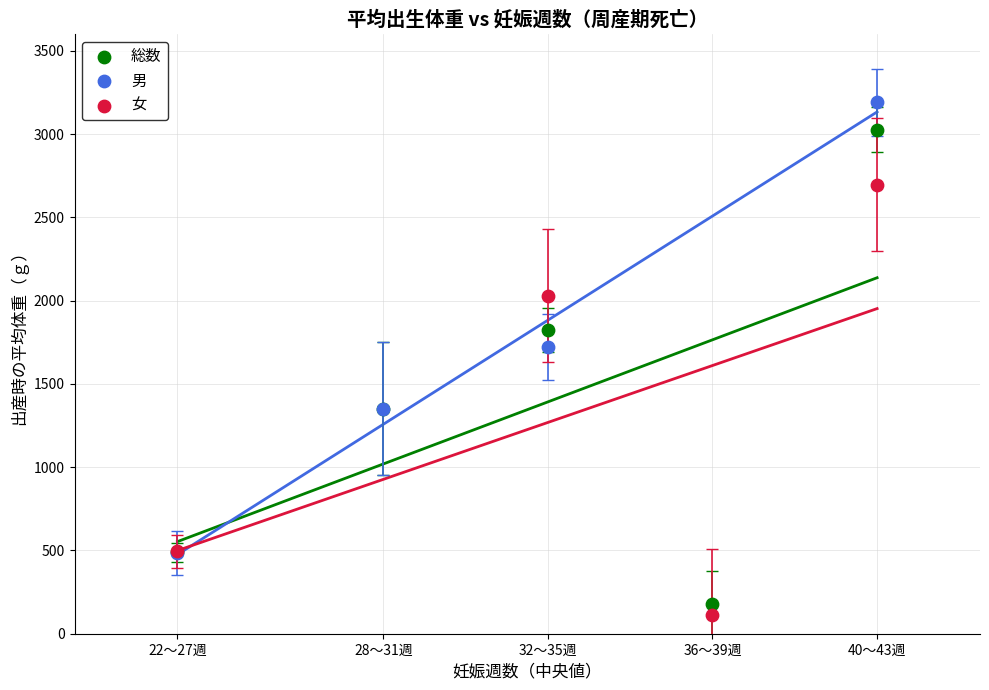

Which series contains the highest Y value?

男